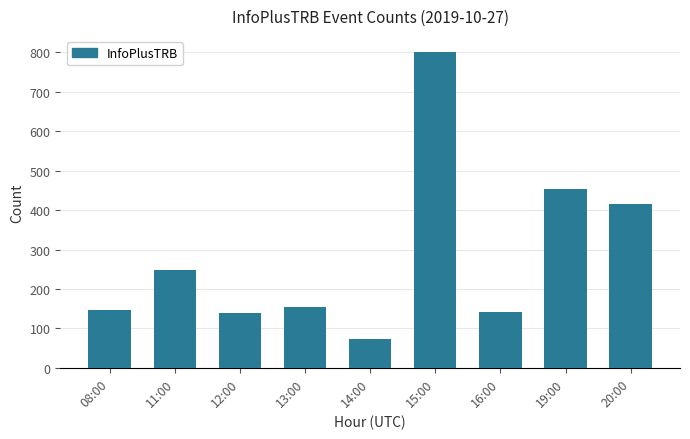

What is the difference between the values at 20:00 and 12:00?

277